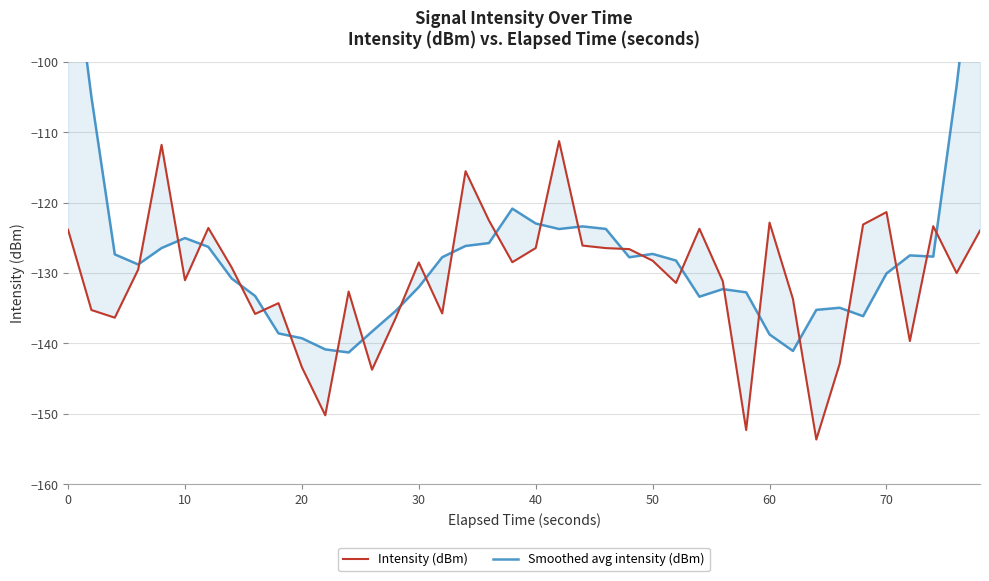

How many intersections are there between Intensity (dBm) and Smoothed avg intensity (dBm)?

24